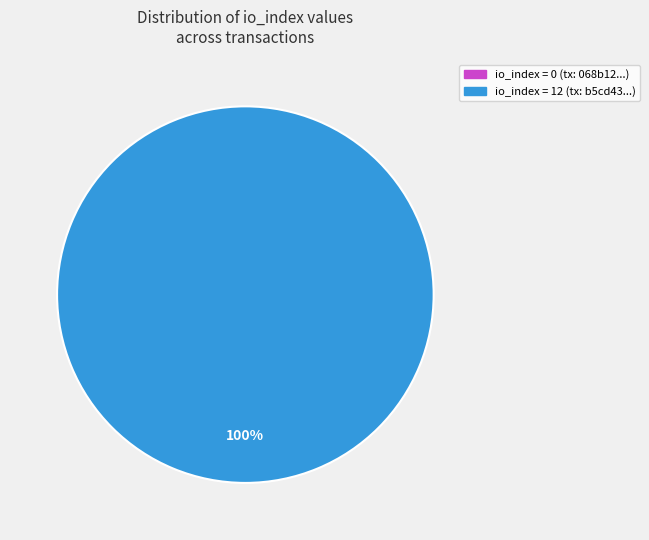

What is the majority slice?

io_index_12